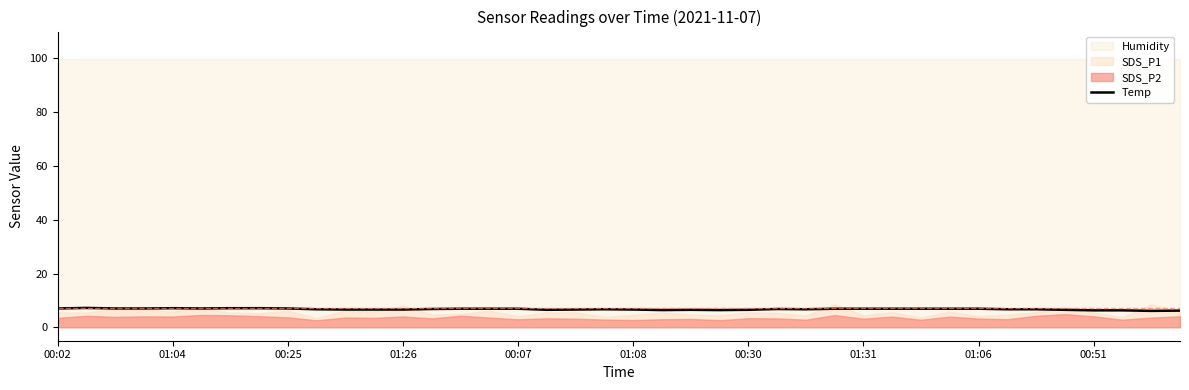

What is the lowest value of the Temp series?

6.1